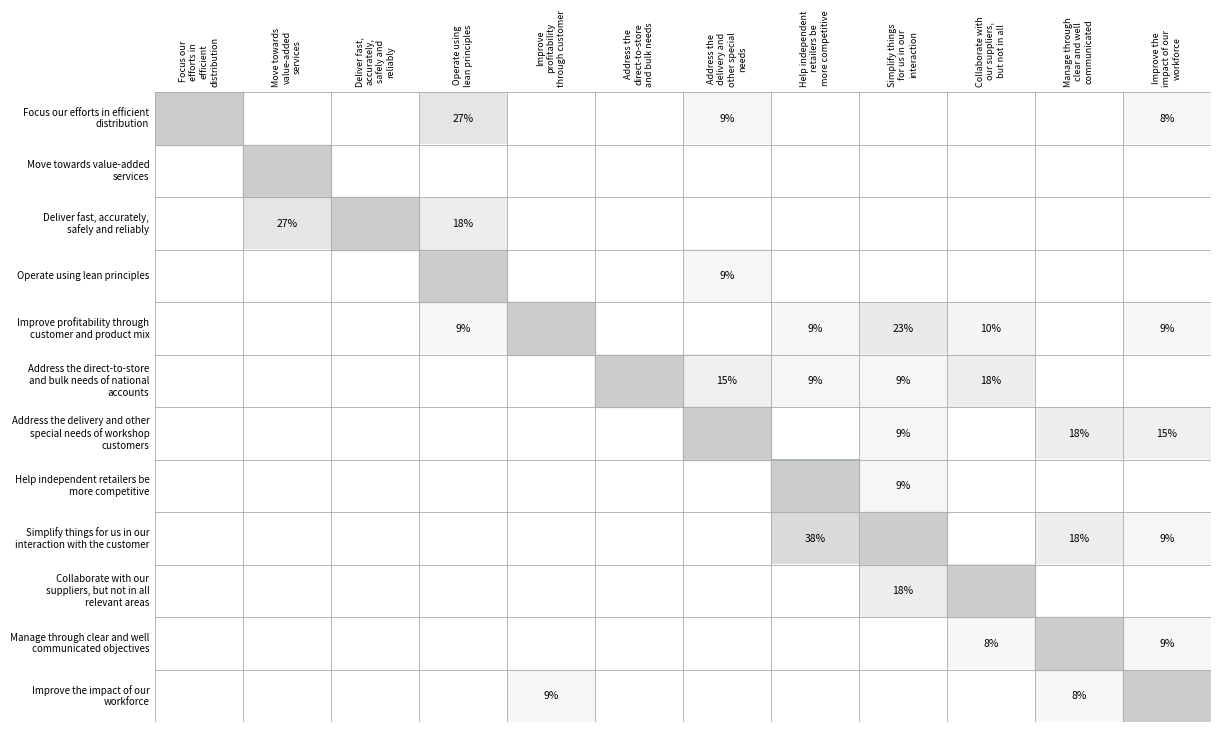

At which label does Collaborate with our suppliers, but not in all relevant areas reach its peak?

Simplify things for us in our interaction